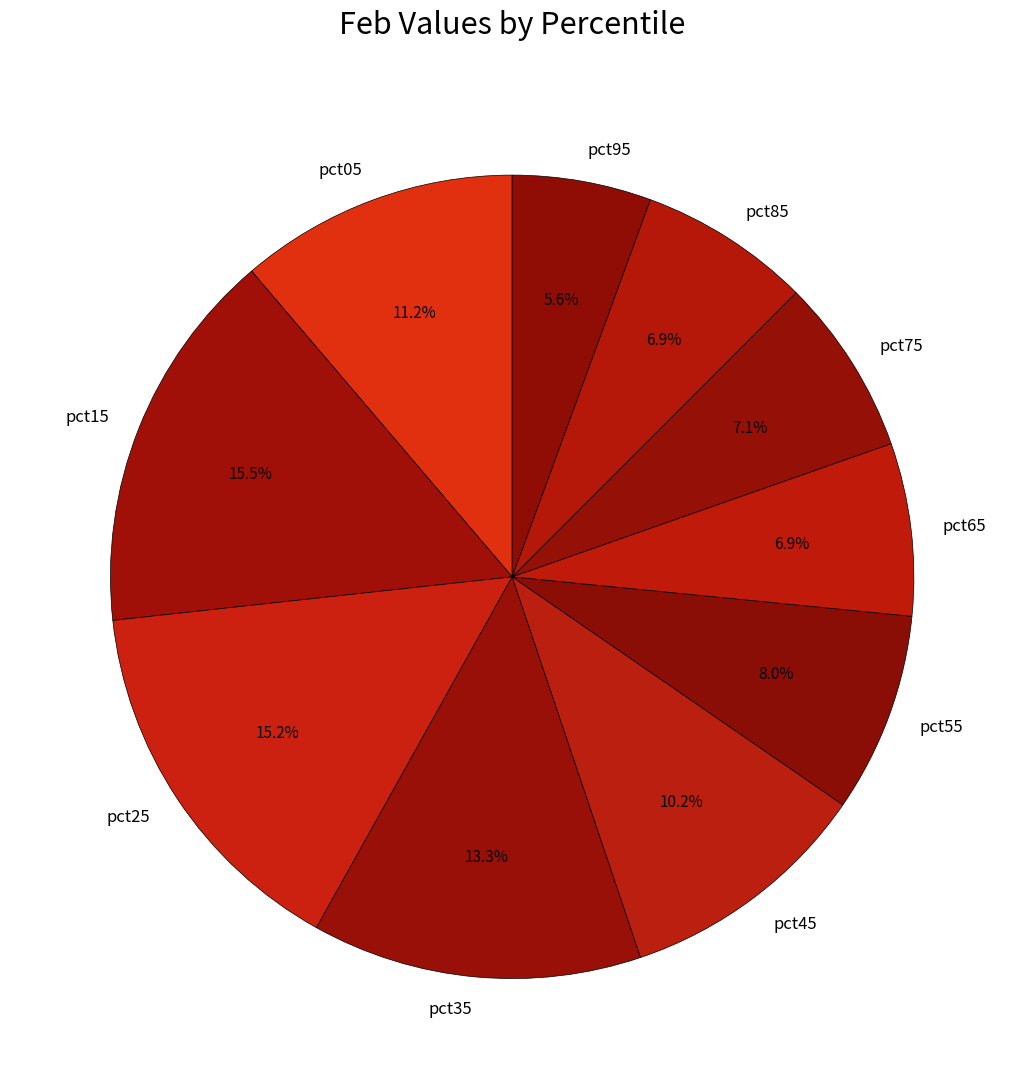

How many slices are in this pie chart?

10